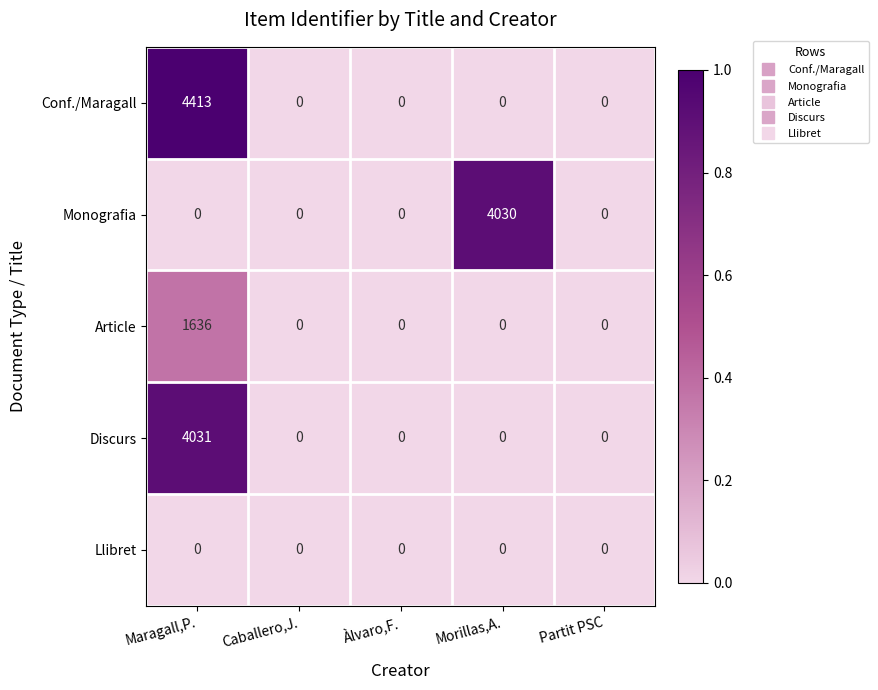

At which category is the sum across all series the highest?

Maragall,P.